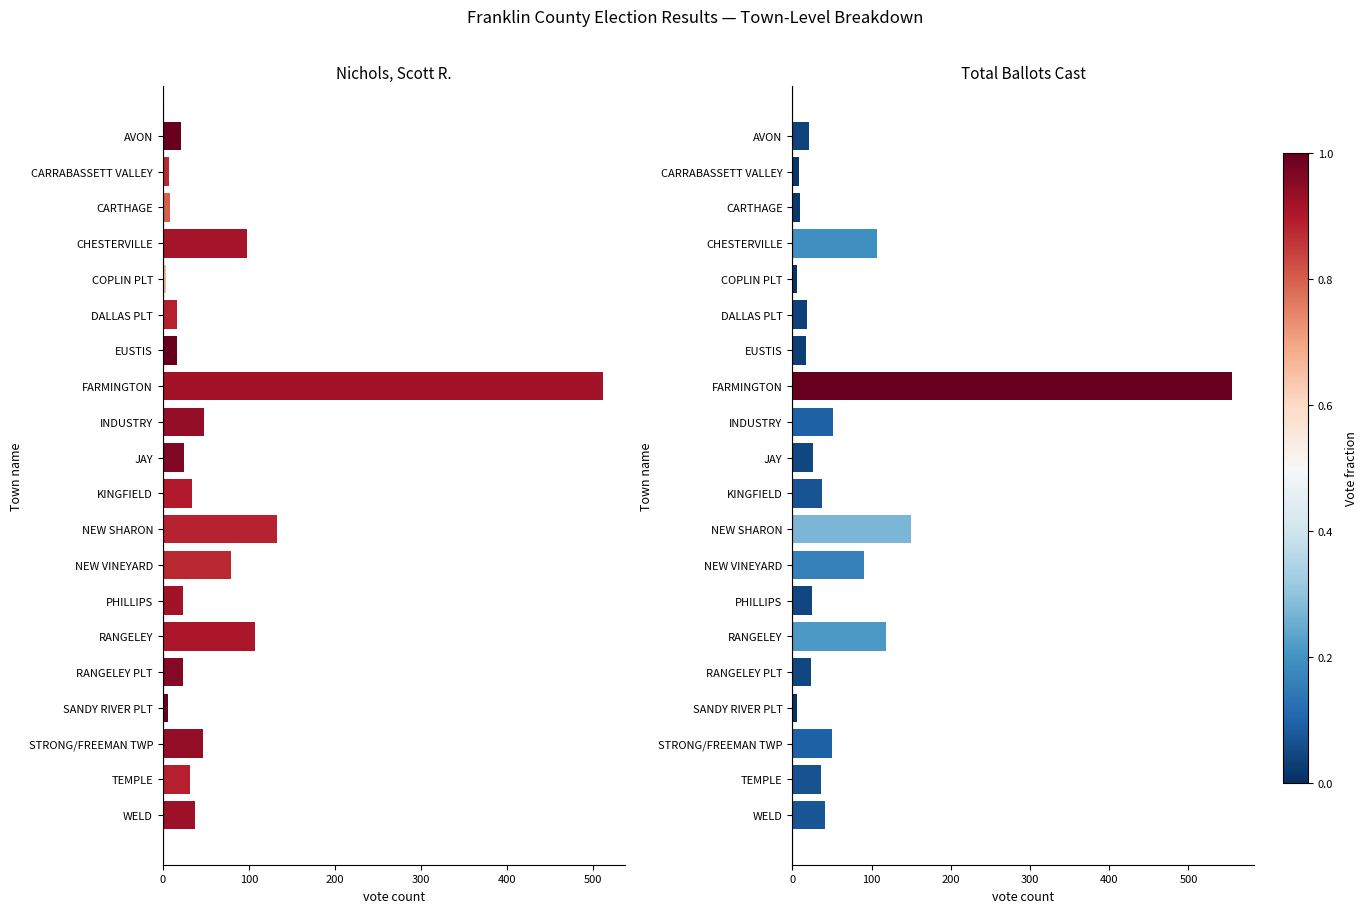

Which series changed the most between PHILLIPS and RANGELEY PLT?

Total Ballots Cast